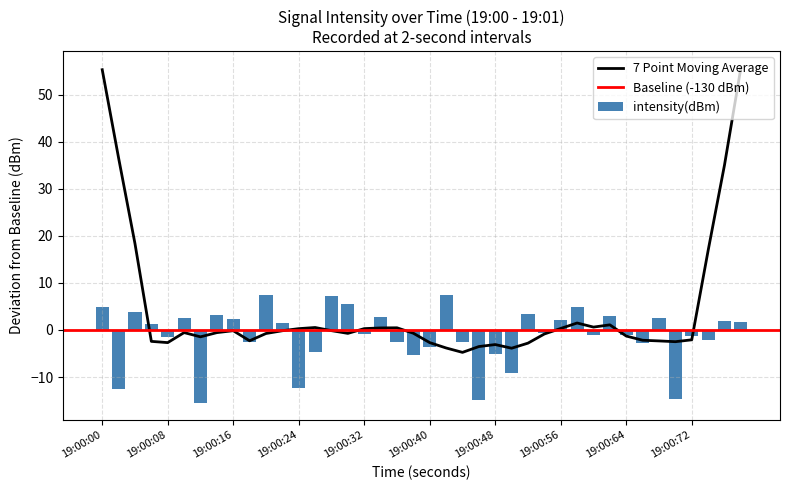

What is the difference between the maximum and minimum values in the intensity(dBm) series?

23.0